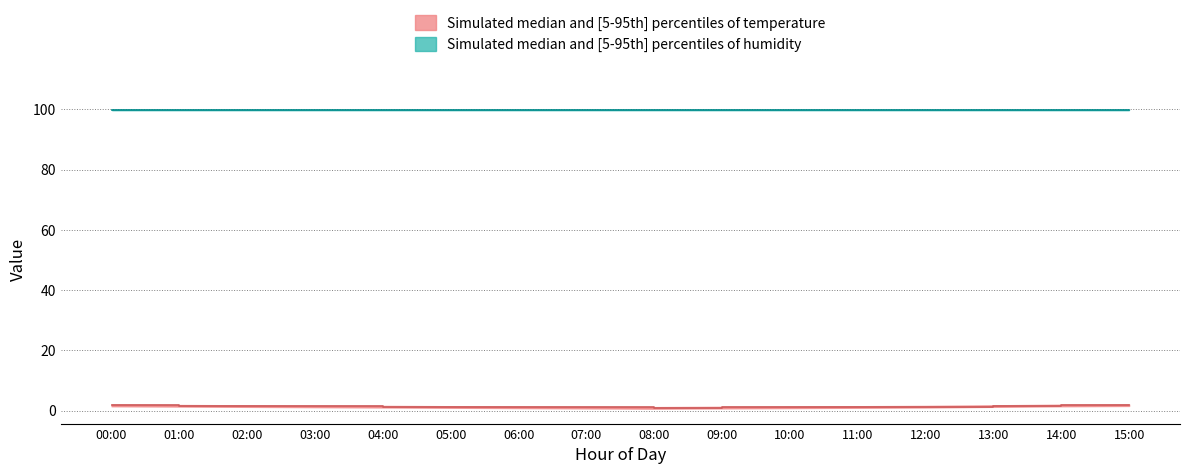

At how many categories does at least one series exceed 39?

16